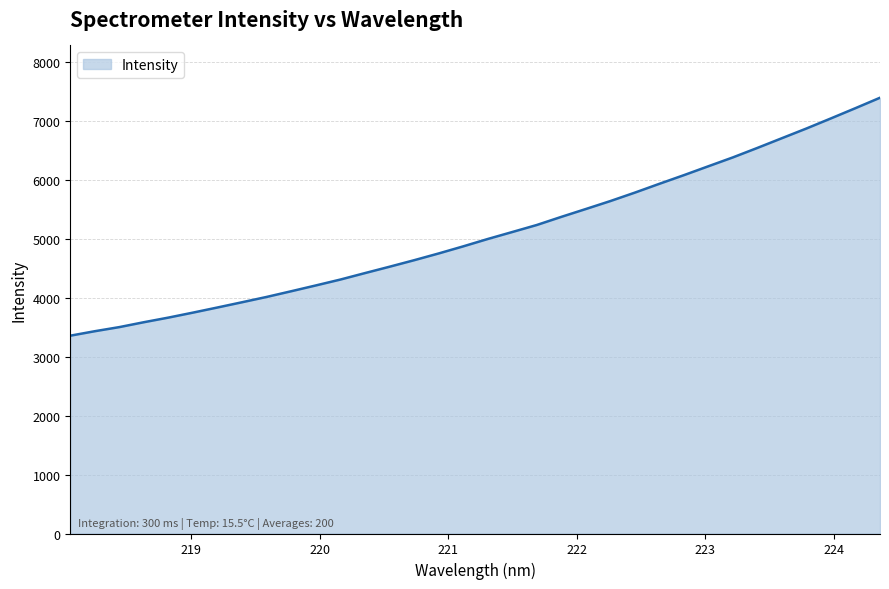

What is the greatest value displayed?

7386.1